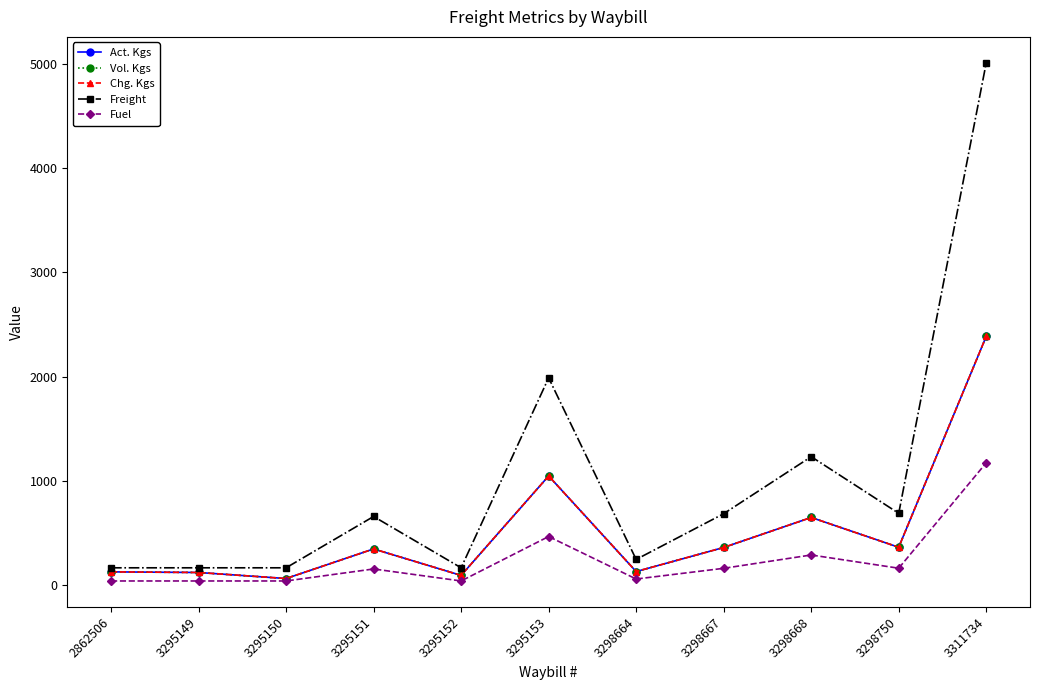

At which label does Vol. Kgs first exceed 346?

3295153